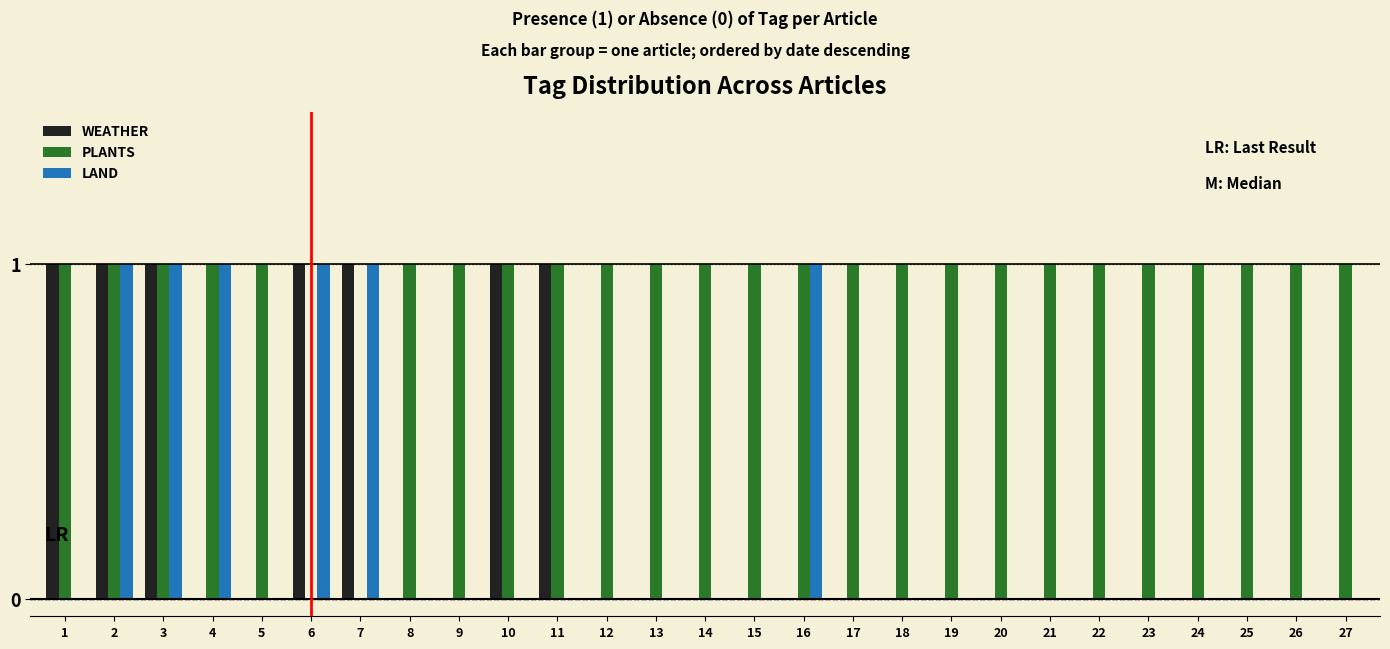

What is the sum of all WEATHER values?

7